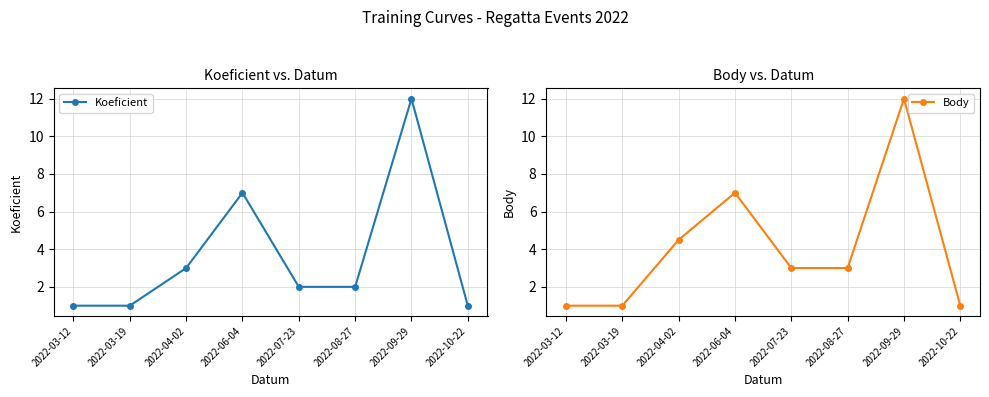

Between 2022-07-23 and 2022-08-27, which is larger?

2022-07-23